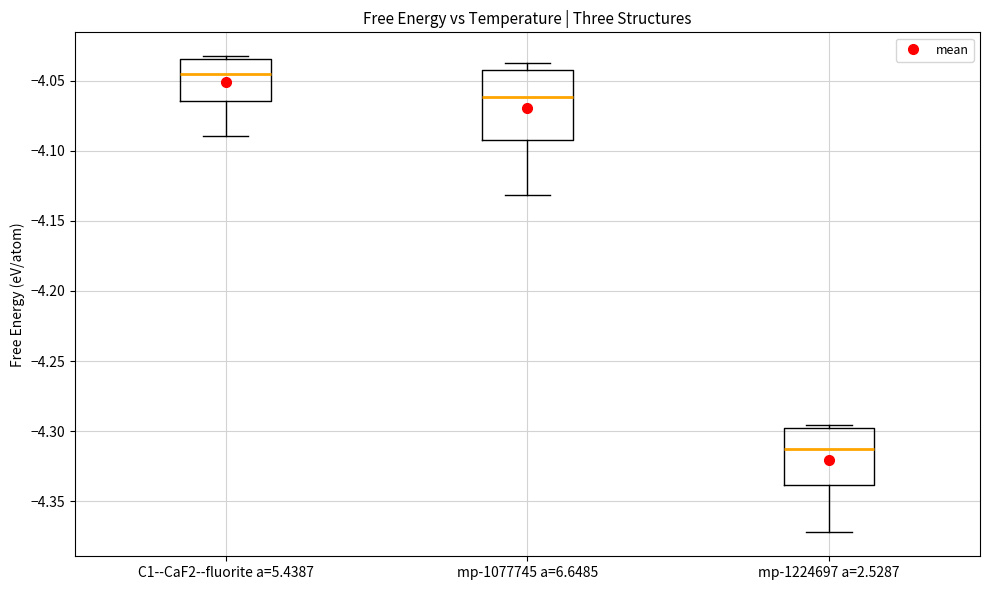

Reading left to right, read every box against the y-axis: the position of its median line, the range the box covers, and the ends of its whiskers. The values are not printed on the chart, so give them approximately, as read against the axis.

C1--CaF2--fluorite a=5.4387: median -4.045, box -4.065 to -4.035, whiskers -4.090 to -4.035 (just above the box's upper edge)
mp-1077745 a=6.6485: median -4.060, box -4.095 to -4.040, whiskers -4.130 to -4.035
mp-1224697 a=2.5287: median -4.315, box -4.340 to -4.300, whiskers -4.370 to -4.295